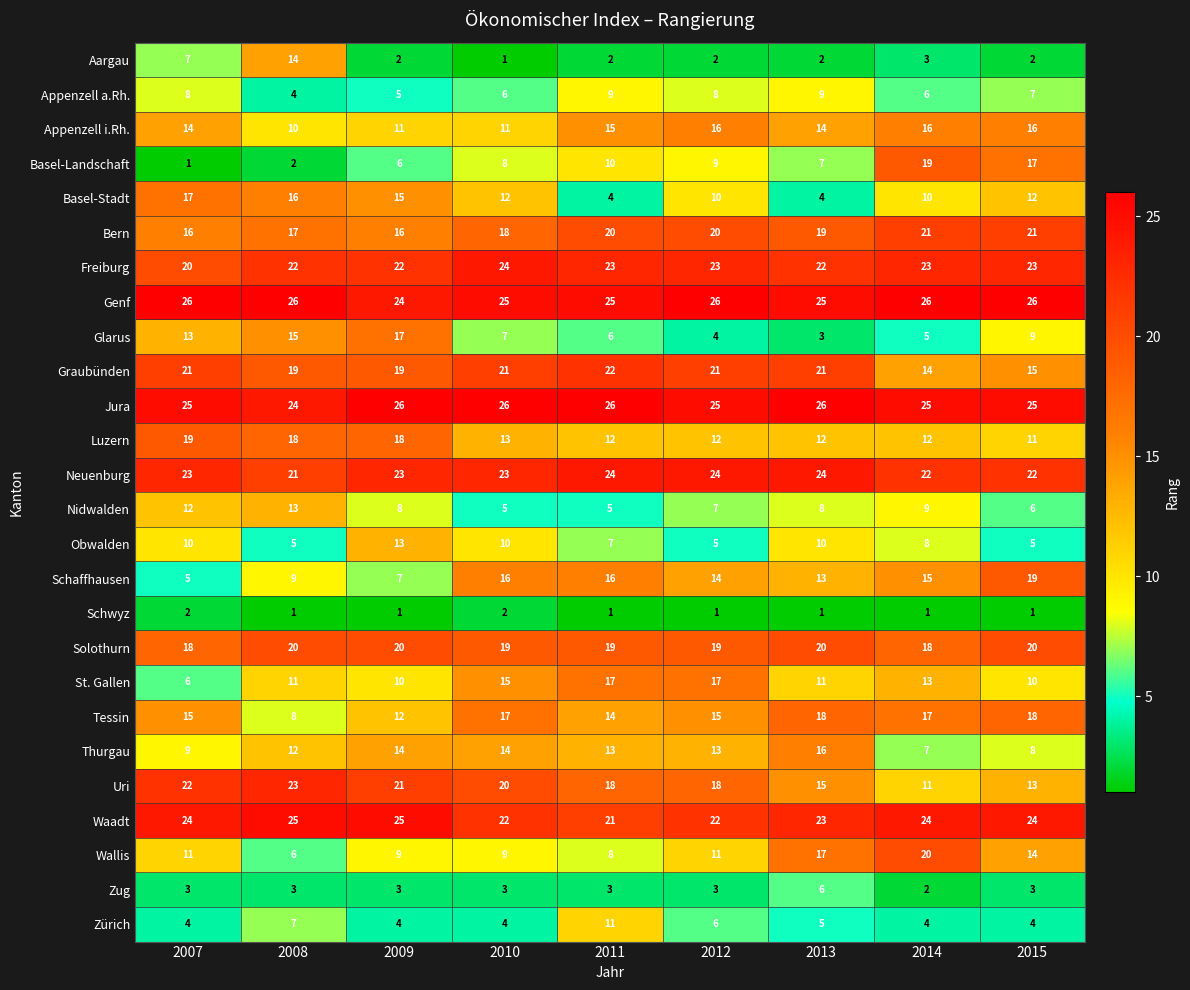

What is the smallest value displayed?

1